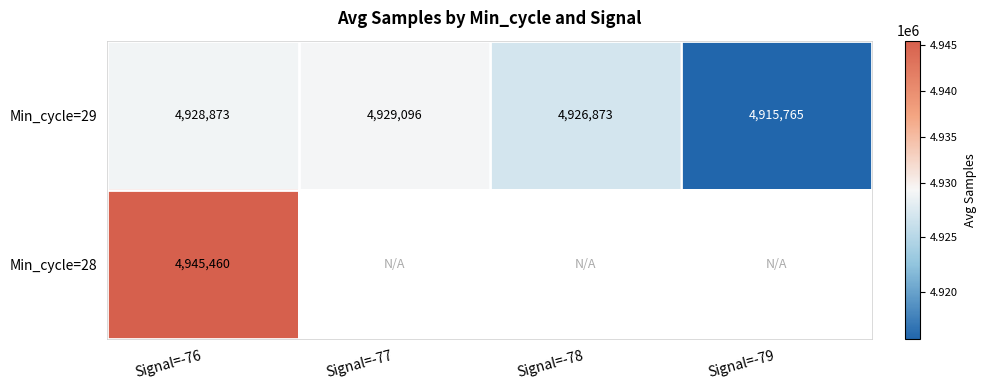

At which label does Min_cycle=29 reach its peak?

Signal=-77